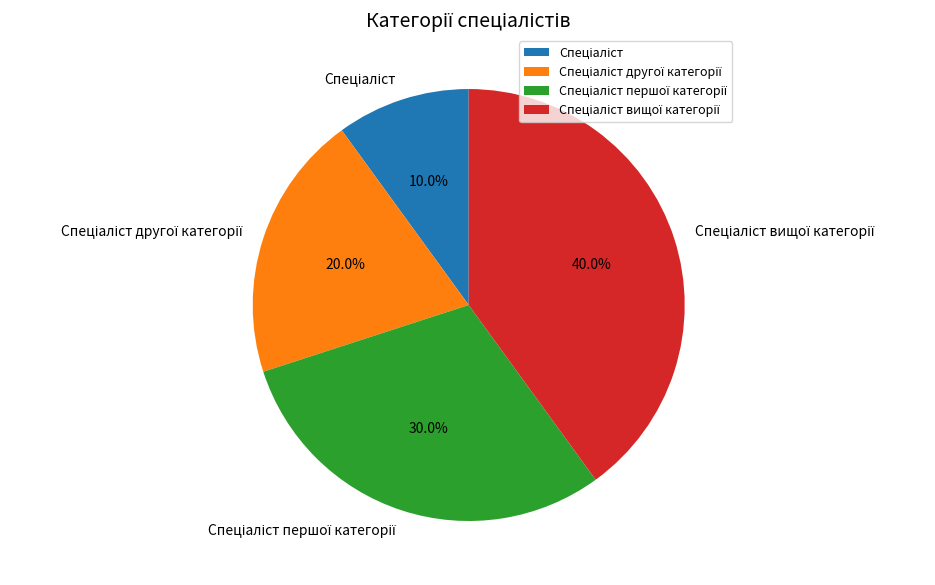

Is there any slice that represents more than half of the pie?

No